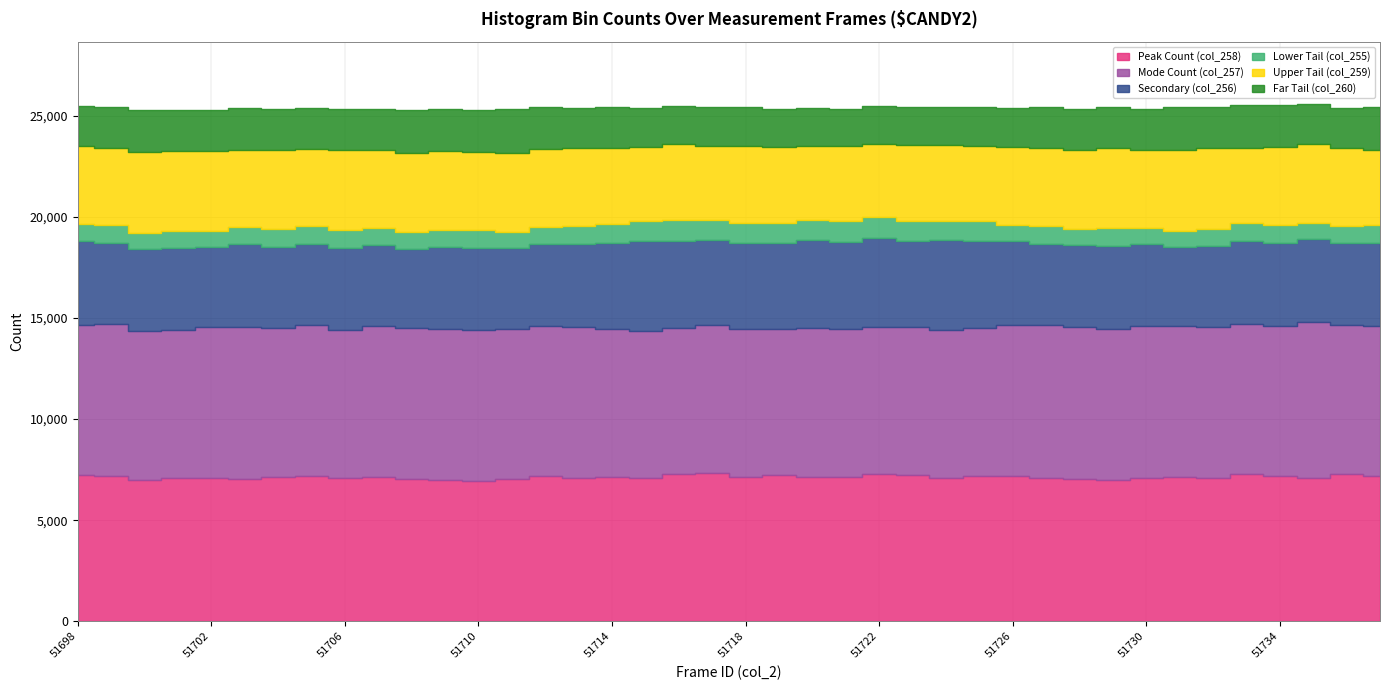

Which label corresponds to the smallest value in the chart?

51735